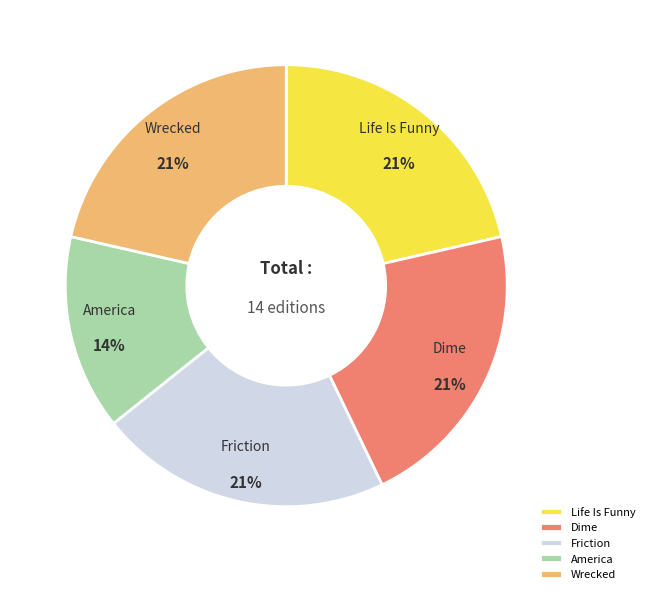

To the nearest percent, what is the average slice percentage?

20%